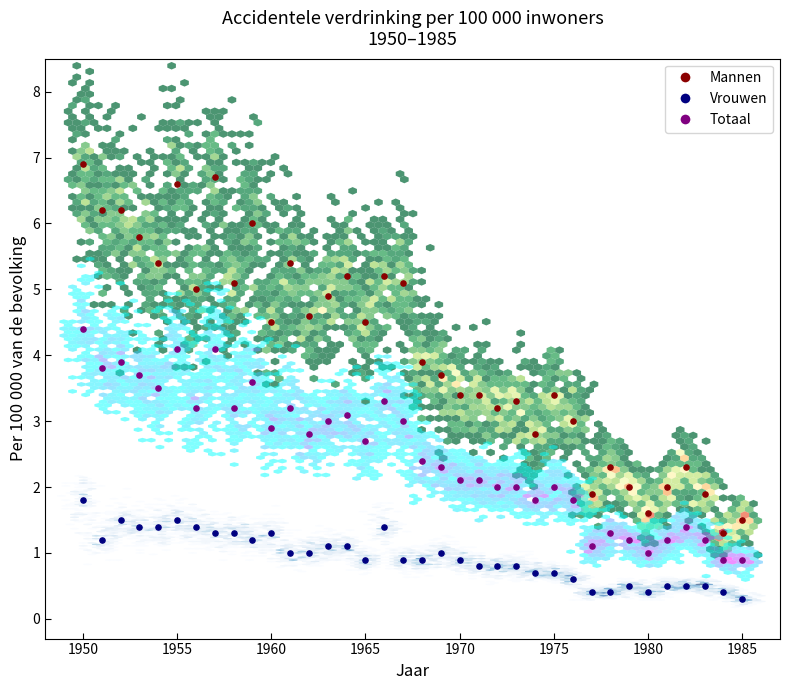

Across all data points, what is the range of X values (max minus min)?

35.0